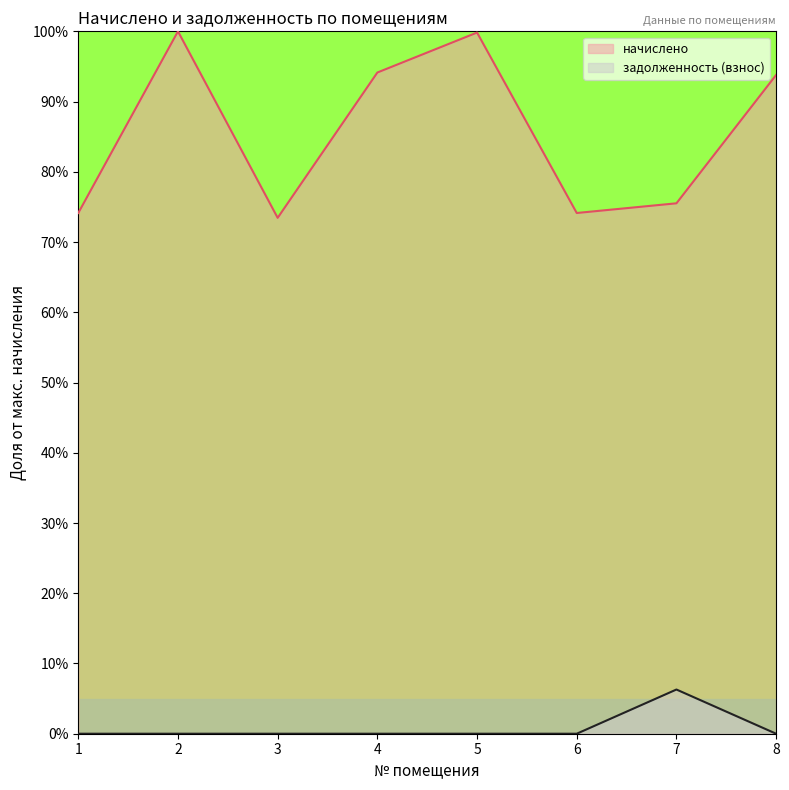

At which category does the chart reach its peak across all series?

2